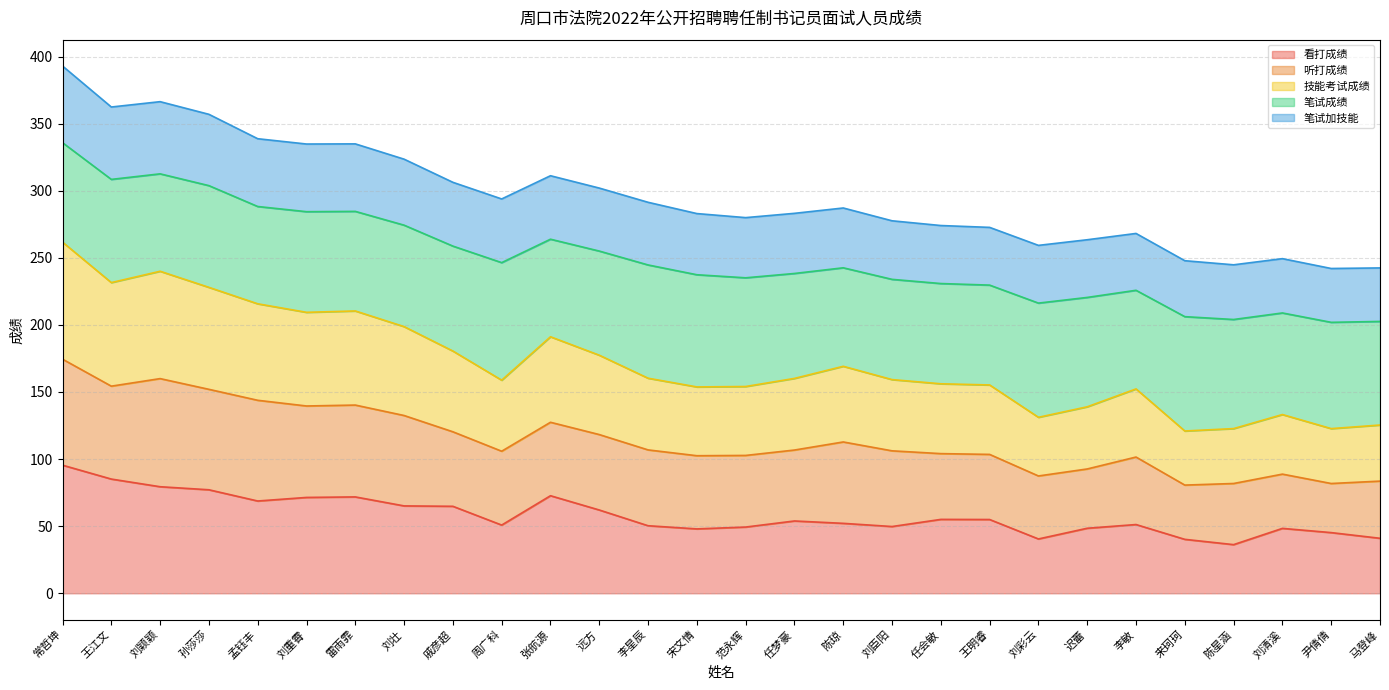

In 笔试加技能, how many points are lower than both neighbors (excluding endpoints)?

7